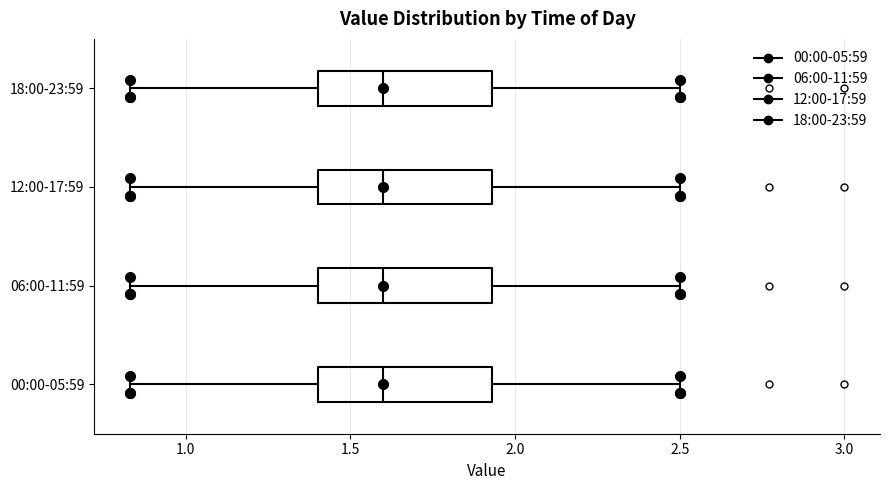

Reading bottom to top, read every box against the x-axis: the position of its median line, the range the box covers, and the ends of its whiskers. The values are not printed on the chart, so give them approximately, as read against the axis.

00:00-05:59: median 1.60, box 1.40 to 1.95, whiskers 0.85 to 2.50
06:00-11:59: median 1.60, box 1.40 to 1.95, whiskers 0.85 to 2.50
12:00-17:59: median 1.60, box 1.40 to 1.95, whiskers 0.85 to 2.50
18:00-23:59: median 1.60, box 1.40 to 1.95, whiskers 0.85 to 2.50